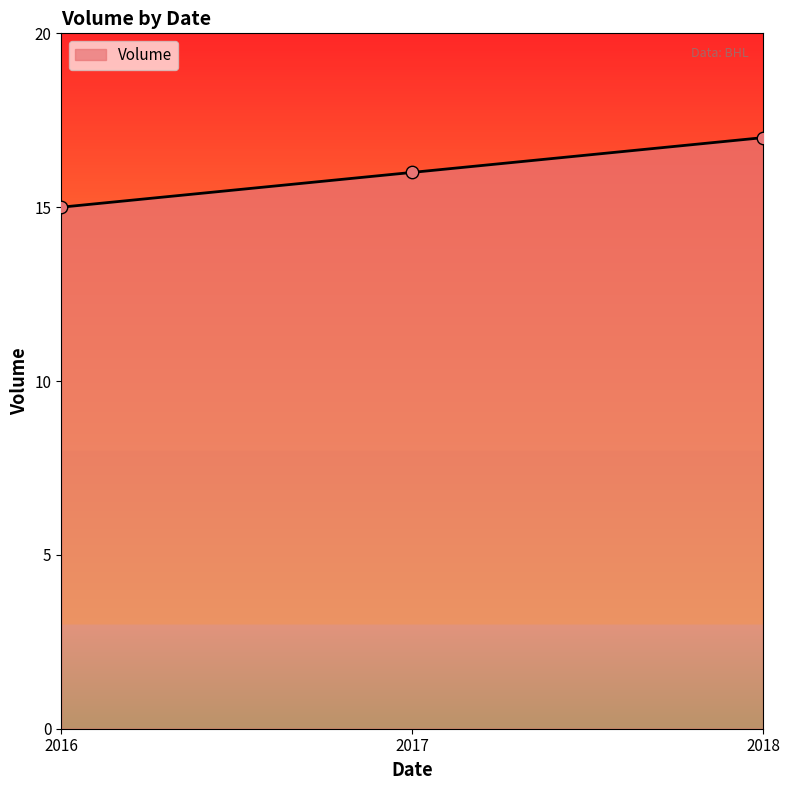

What is the ratio of the value at 2018 to the value at 2016?

1.1